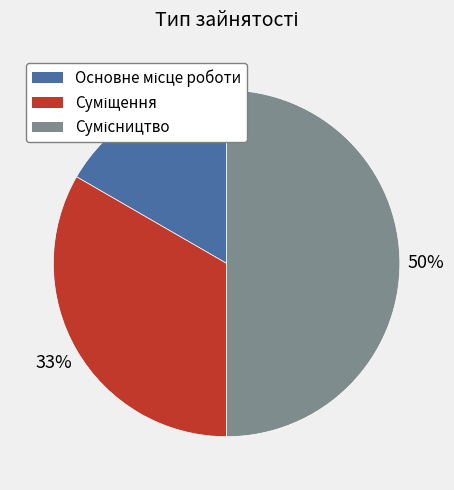

To the nearest percent, what is the average slice percentage?

33%